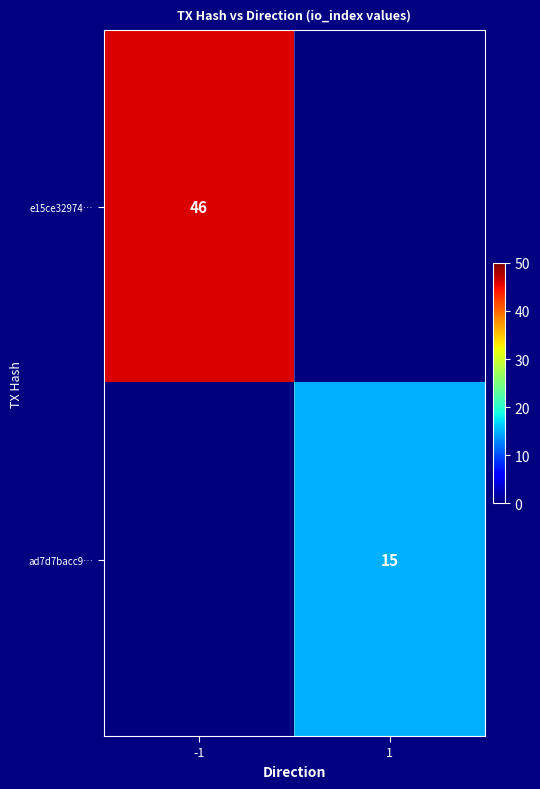

The e15ce32974… series shows 46 at -1. True or false?

True